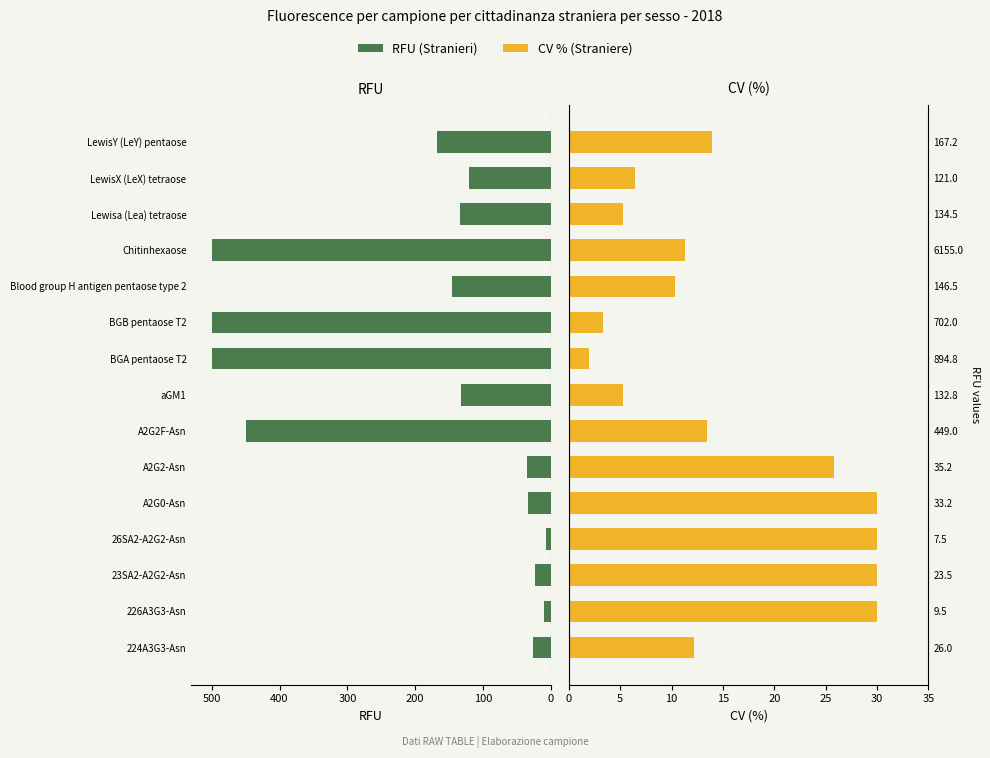

Reading left to right, what are all the values shown in this chart?

RFU: -26.0	-9.5	-23.5	-7.5	-33.2	-35.2	-449.0	-132.8	-500.0	-500.0	-146.5	-500.0	-134.5	-121.0	-167.2
CV (%): 12.2	30.0	30.0	30.0	30.0	25.8	13.4	5.3	2.0	3.3	10.3	11.3	5.3	6.4	14.0